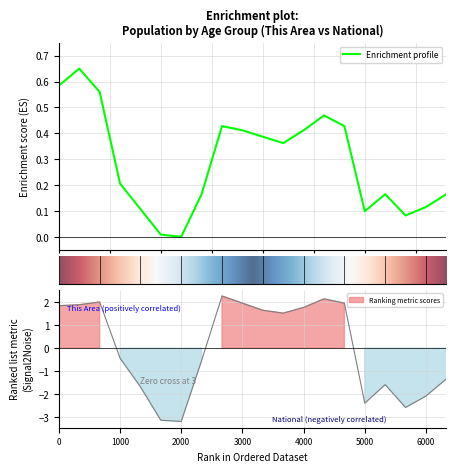

How many categories are shown in the chart?

20